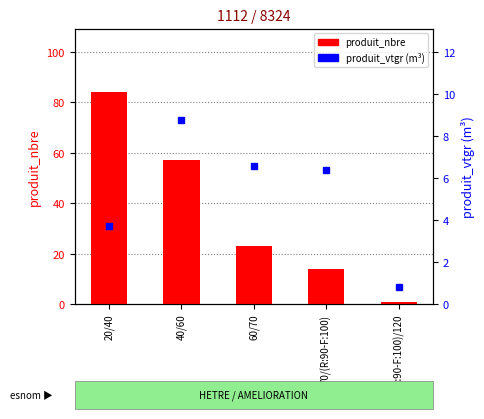

What is the sum of the produit_vtgr values at 20/40 and 40/60?

12.5